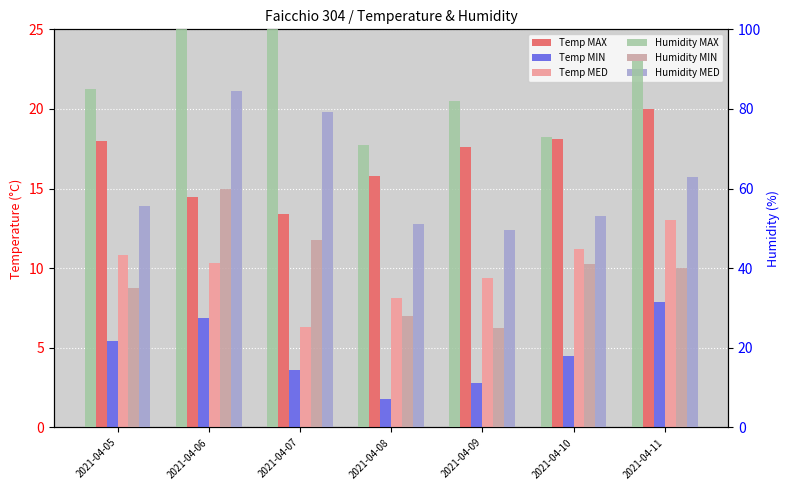

List the series in order of their peak value, lowest first.

Temp MIN, Temp MED, Temp MAX, Humidity MIN, Humidity MED, Humidity MAX